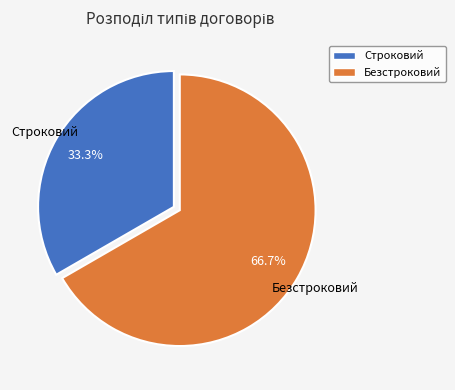

What portion of the pie excludes Строковий?

66.7%